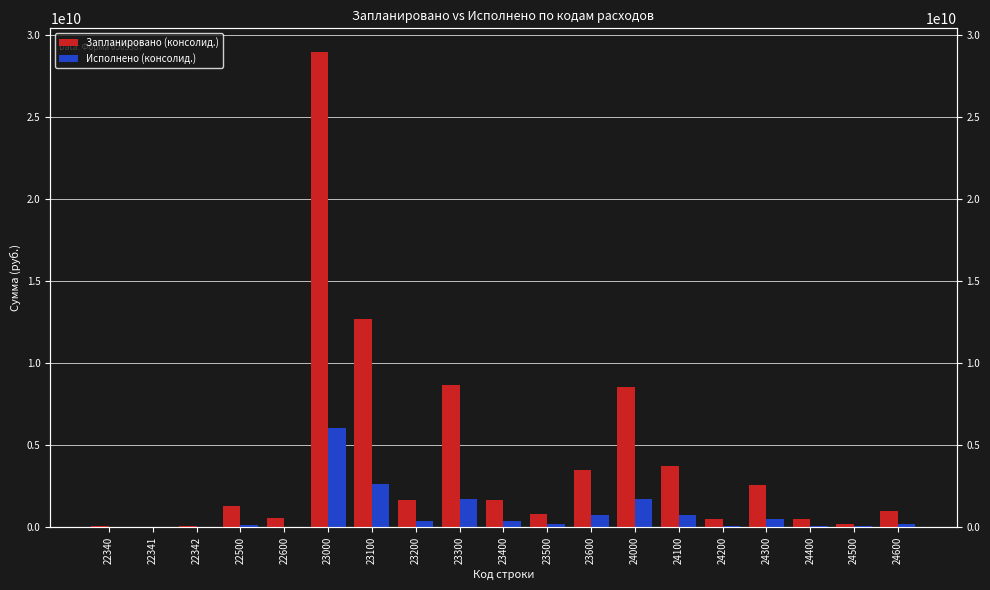

What is the total value across all series at 24100?

4524794904.6